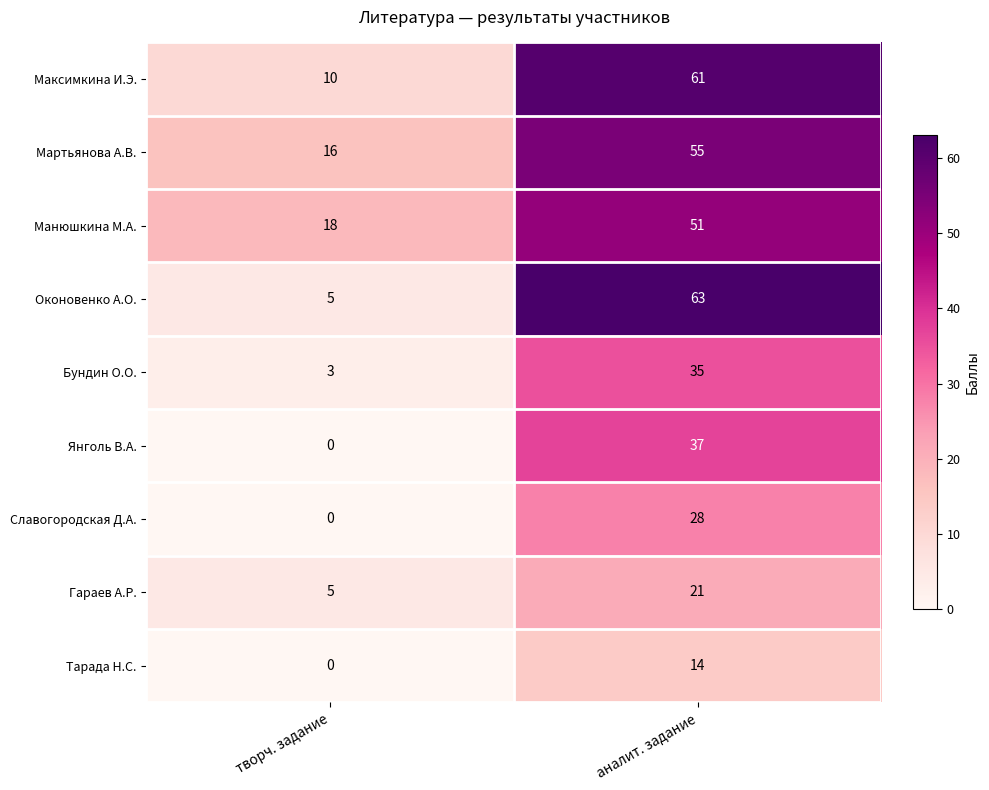

What is the minimum value for Максимкина И.Э.?

10